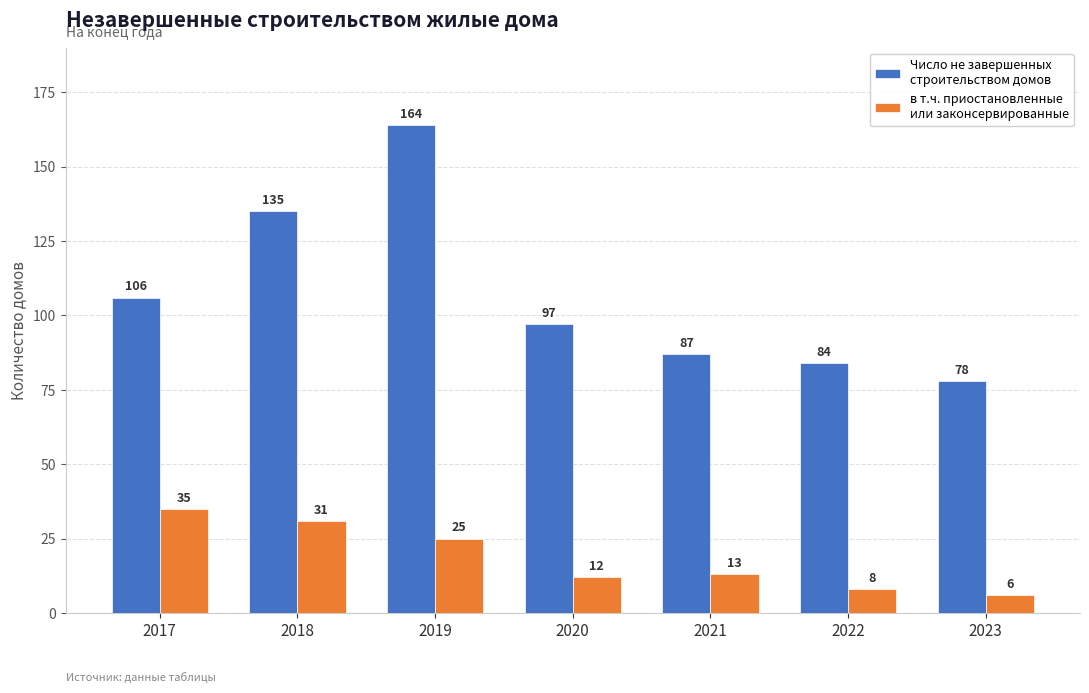

What is the difference between the highest and lowest values at 2019?

139